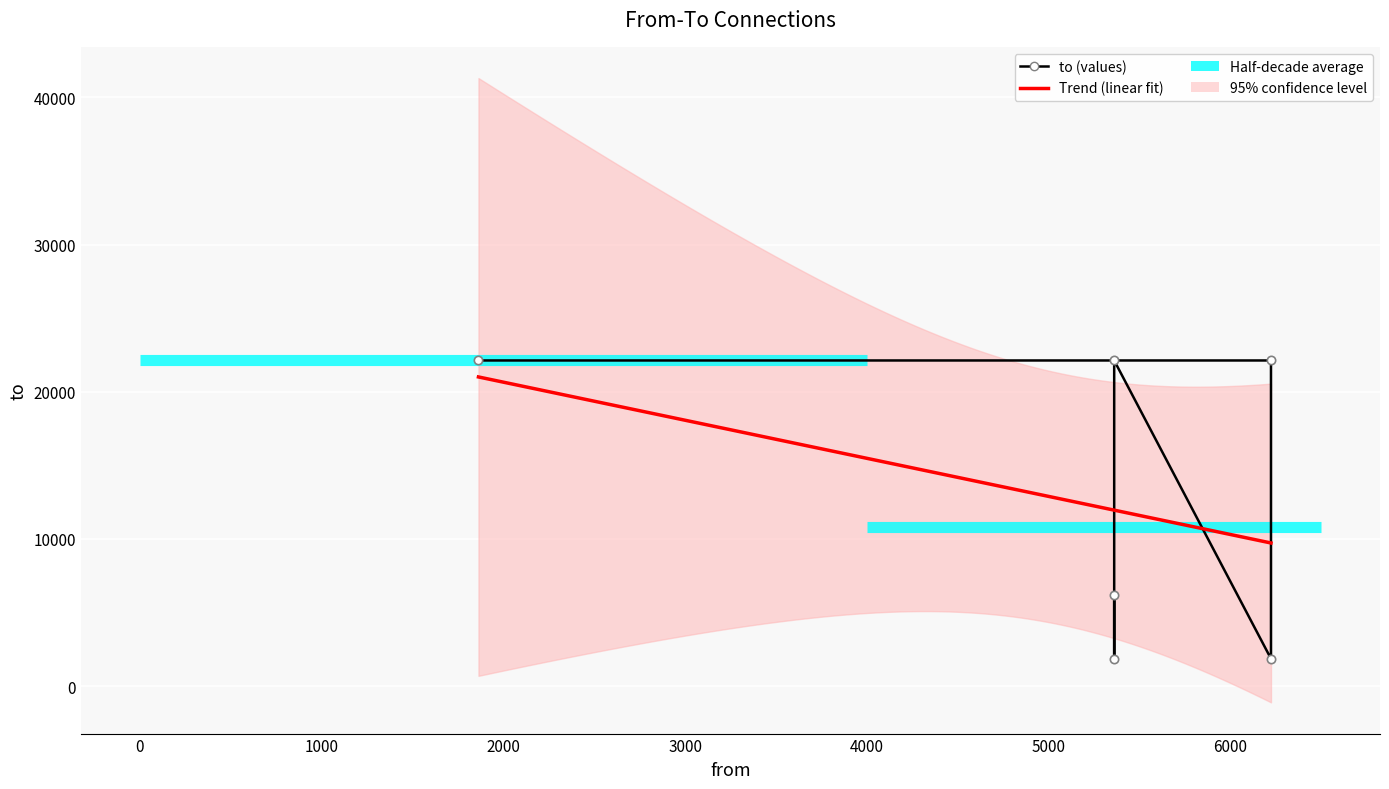

Count the values in the range 1863 to 22124.

6